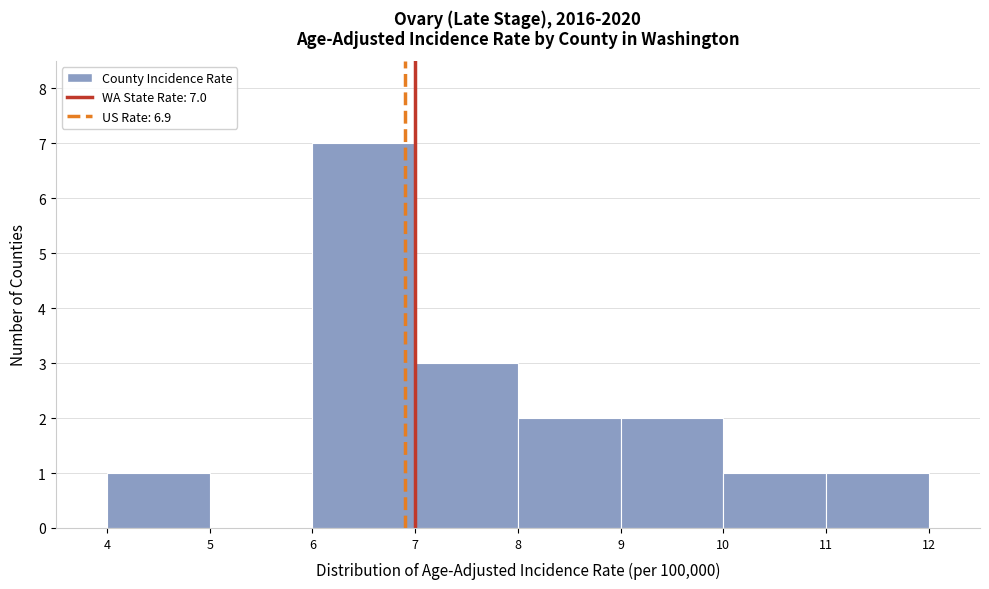

Which range on the x-axis has the tallest bar?

6 to 7